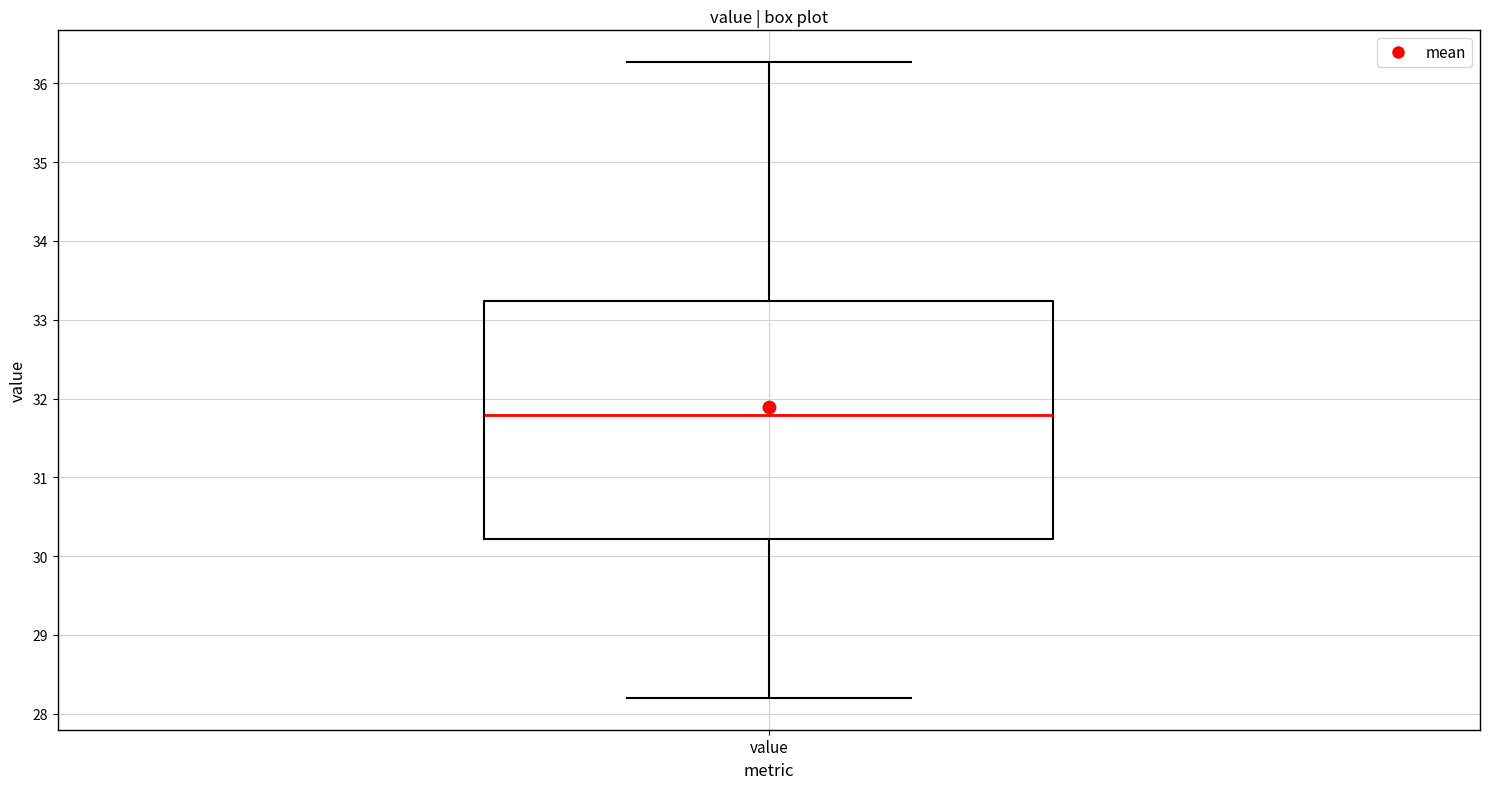

Transcribe this box plot: give where the median line is, the range the box spans, and where the two whiskers end, as read against the y-axis. The values are not printed on the chart, so give them approximately, as read against the axis.

median 31.8, box 30.2 to 33.2, whiskers 28.2 to 36.3